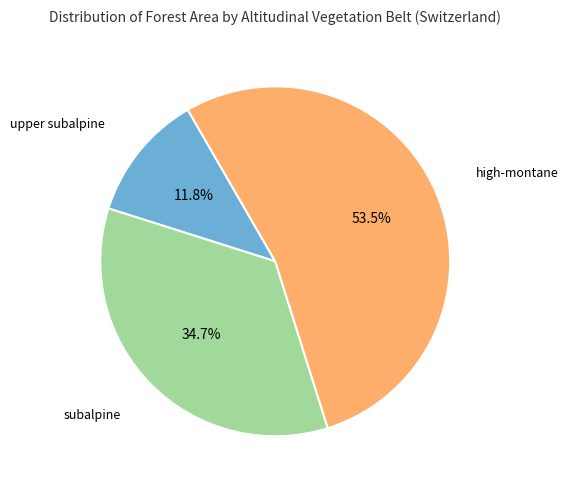

Does any single category account for the majority?

Yes